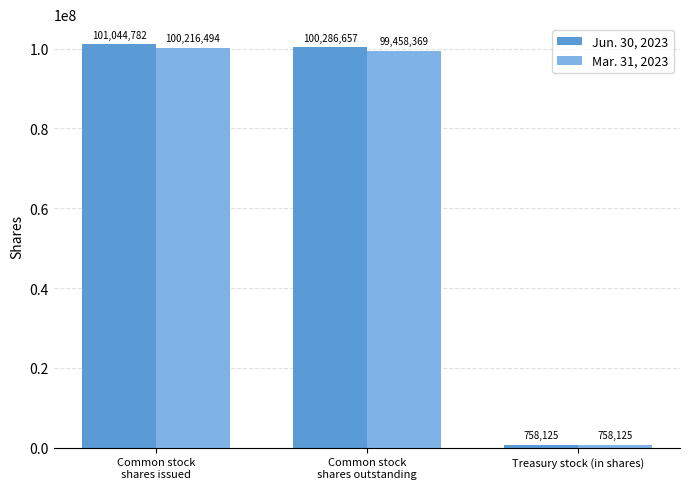

How many bars are there in total?

6